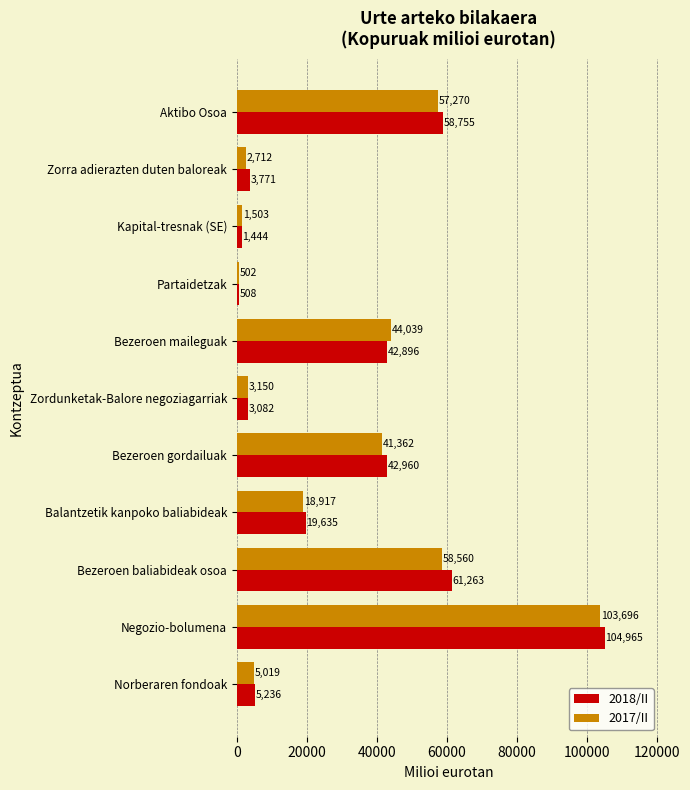

Rank the series by their maximum value, from highest to lowest.

2018/II, 2017/II